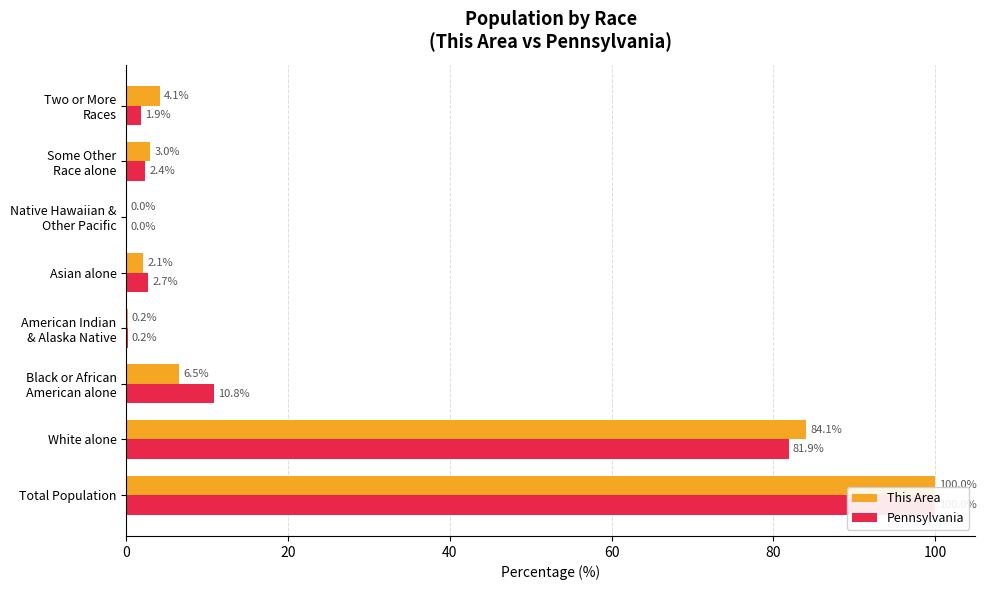

Reading left to right, list all the values displayed in this chart.

This Area: 100.0	84.1	6.5	0.2	2.1	0.0	3.0	4.1
Pennsylvania: 100.0	81.9	10.8	0.2	2.7	0.0	2.4	1.9